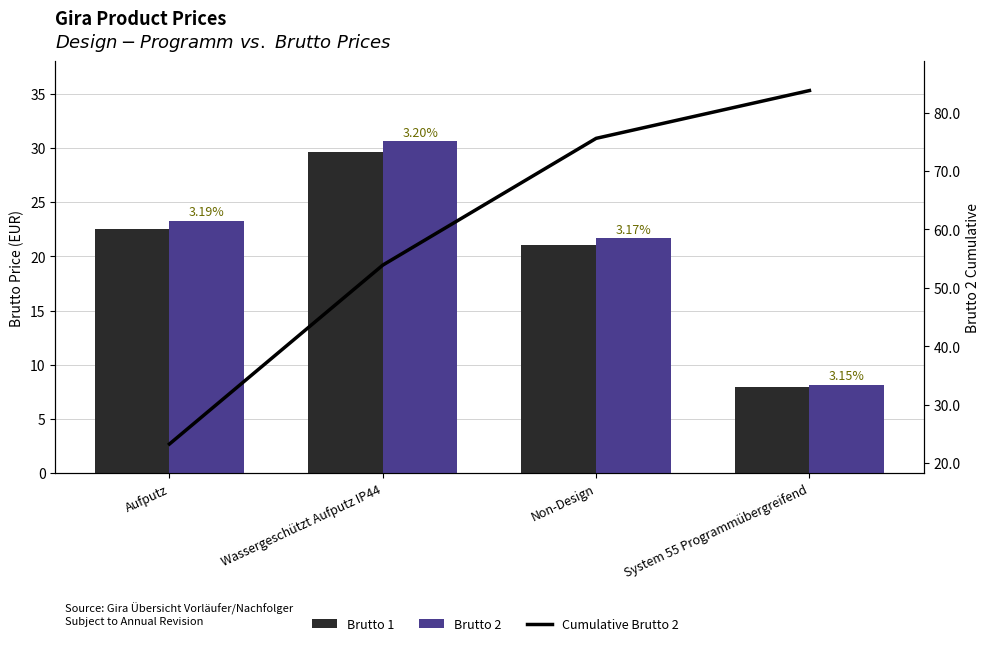

What is the label of the 4th bar from the right?

Aufputz